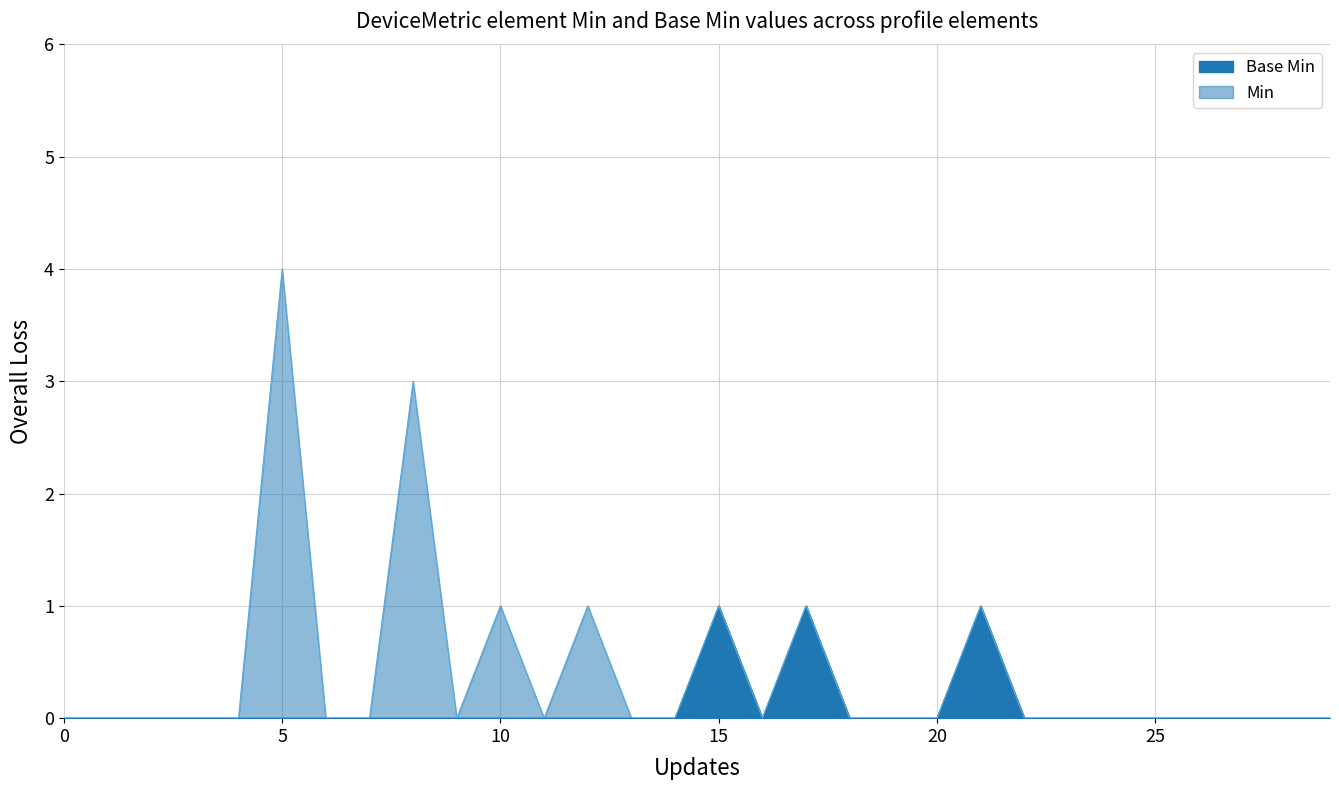

How many points are lower than both their immediate neighbors (excluding endpoints)?

1